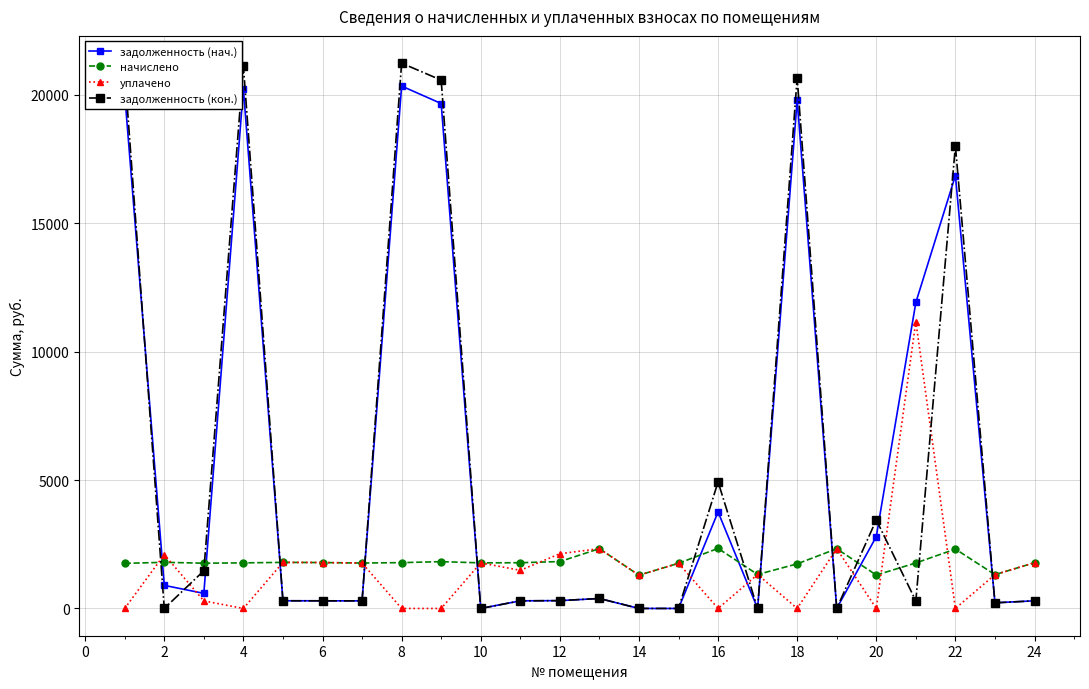

What is the maximum value shown in the chart?

21227.9